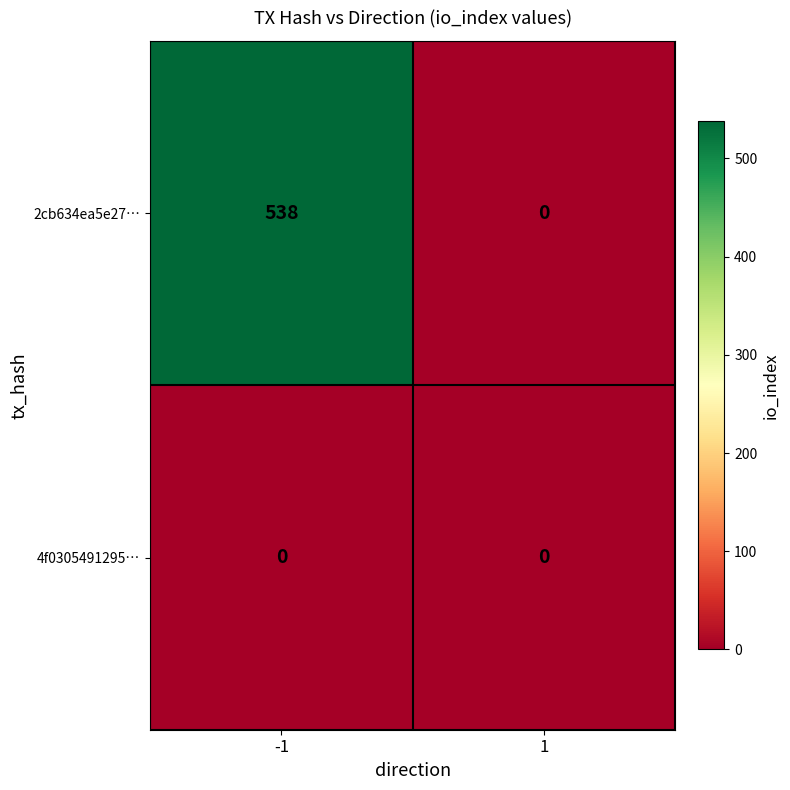

What is the difference between the 2cb634ea5e27… values at 1 and -1?

538